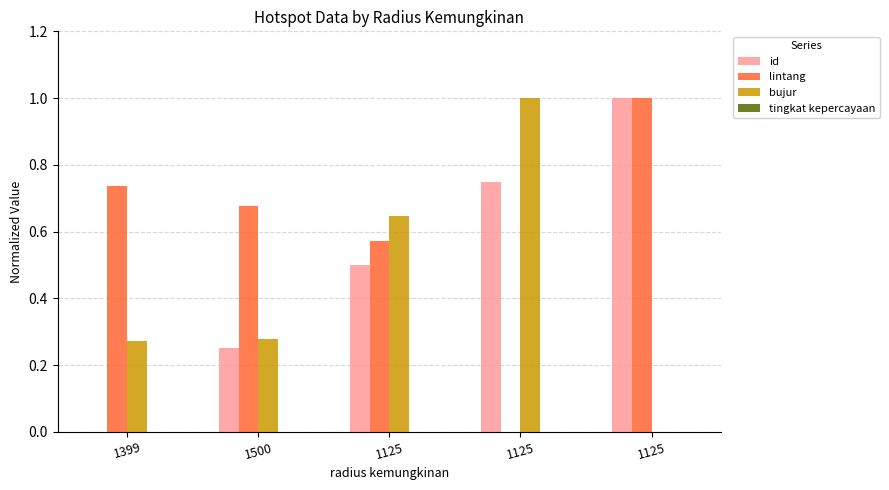

What is the difference between the maximum and second lowest values in the id series?

0.8